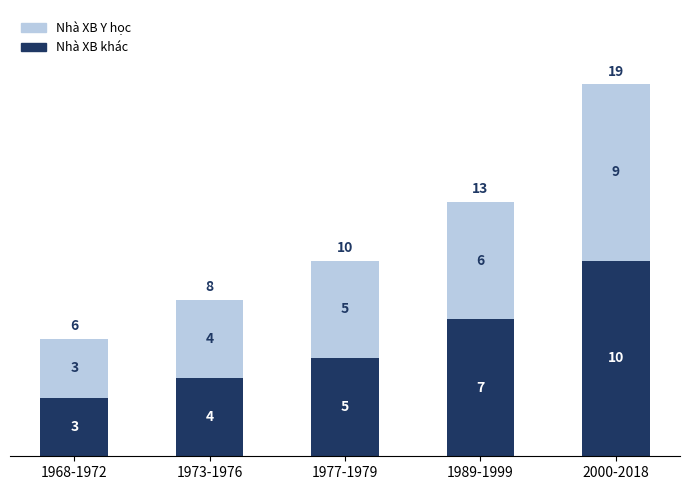

What is the total value across all series at 2000-2018?

19